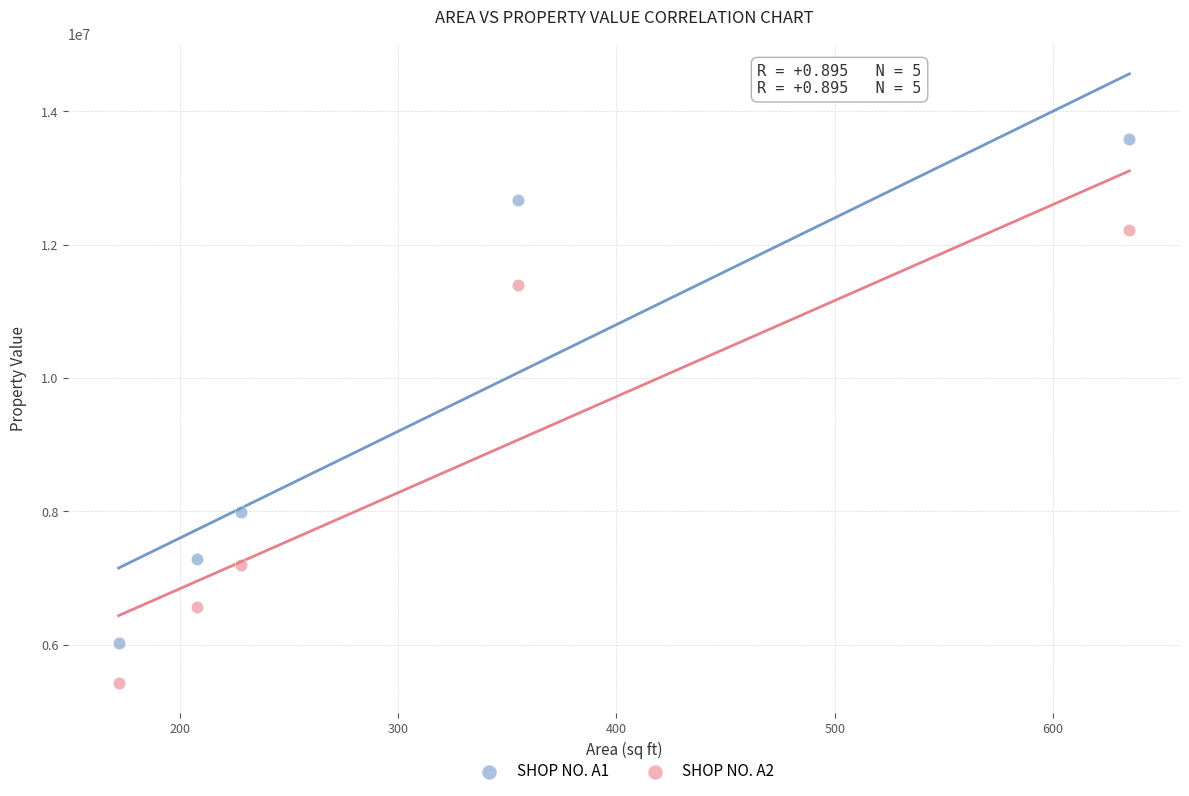

What is the X range (max minus min) for the scatter plot?

463